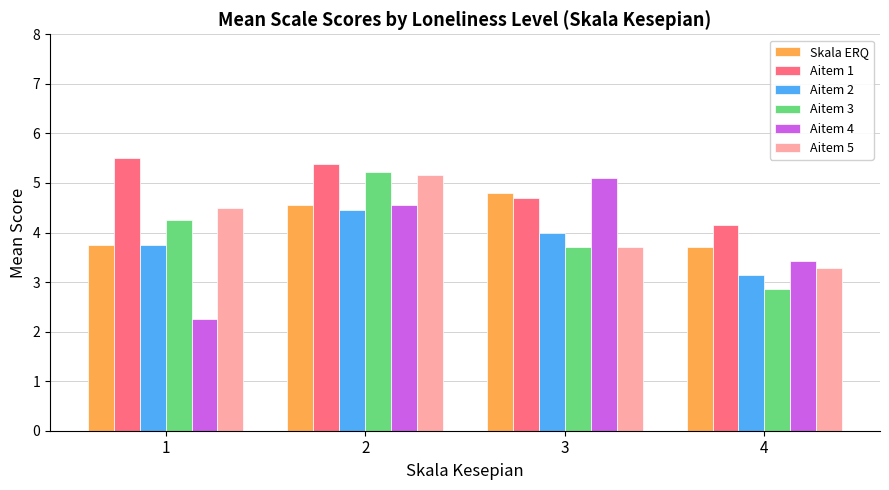

Is the value of Aitem 5 at 1 greater than the value of Aitem 3 at 1?

Yes